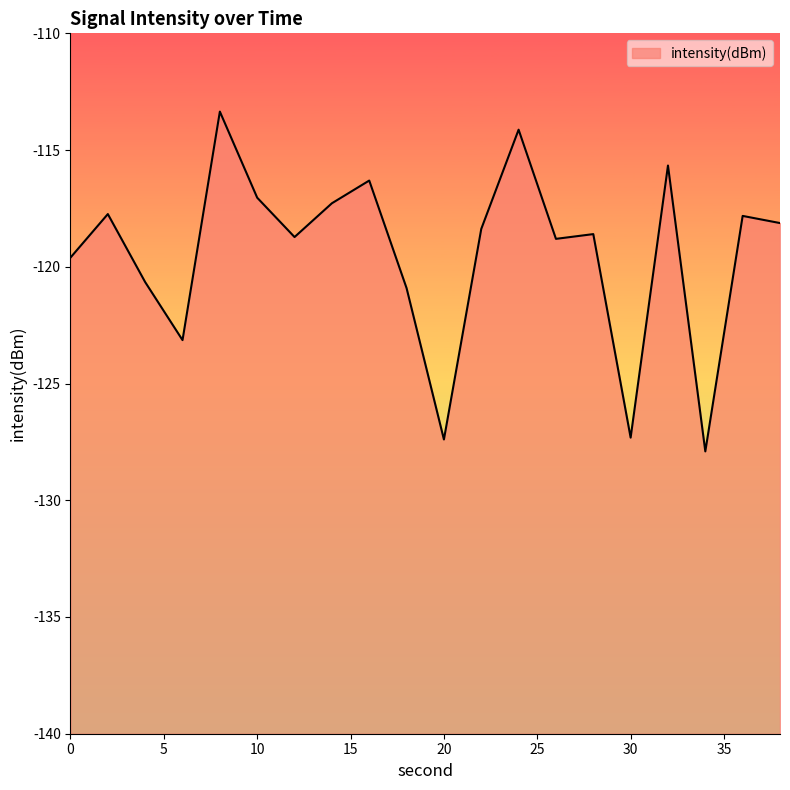

Between 30 and 12, which is larger?

12